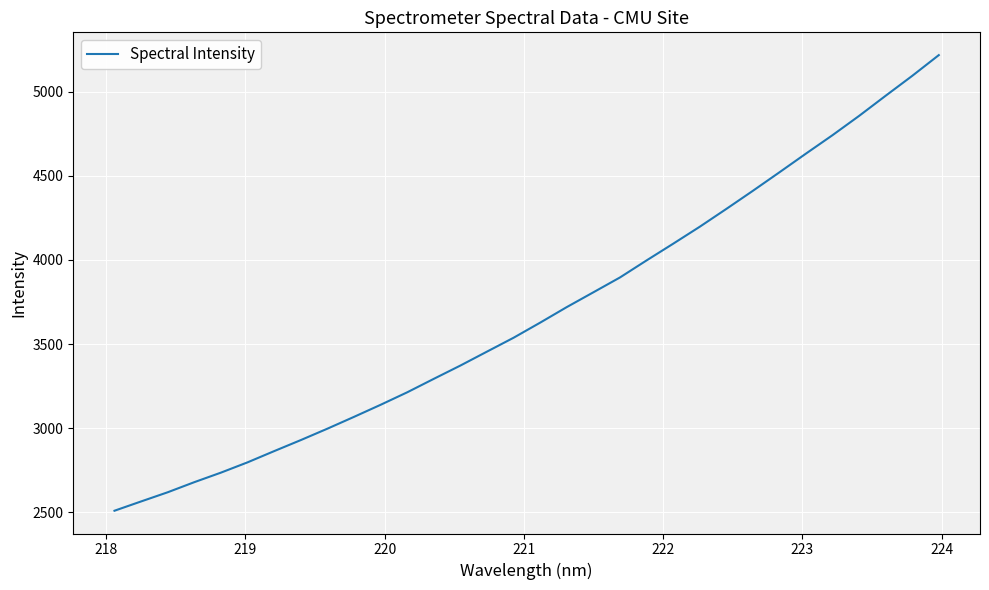

What is the minimum value shown in the chart?

2508.4